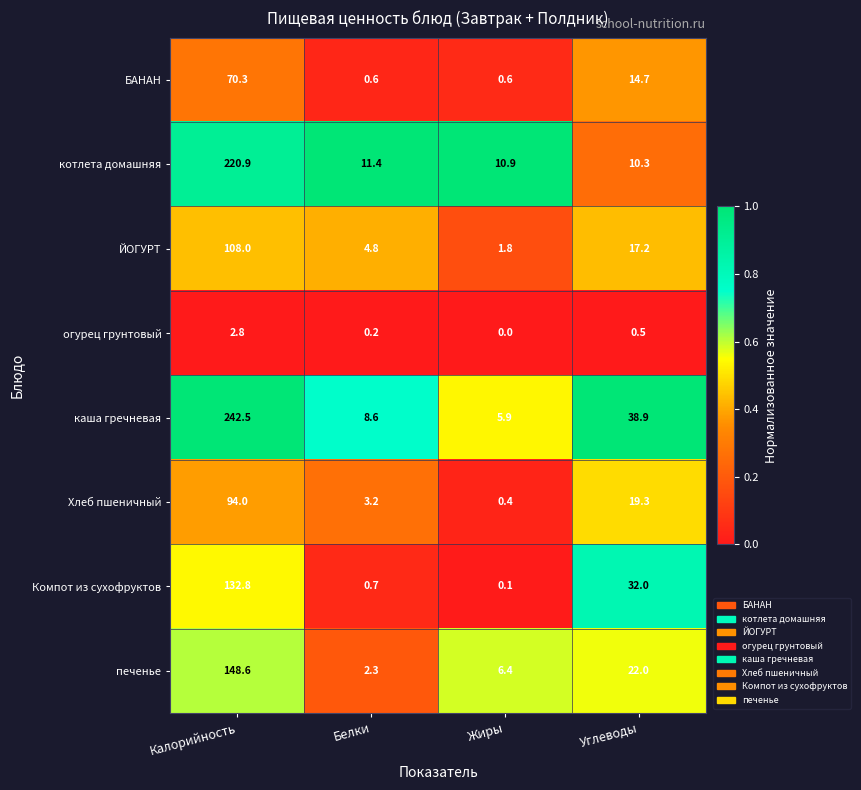

What is the maximum value shown in the chart?

242.5